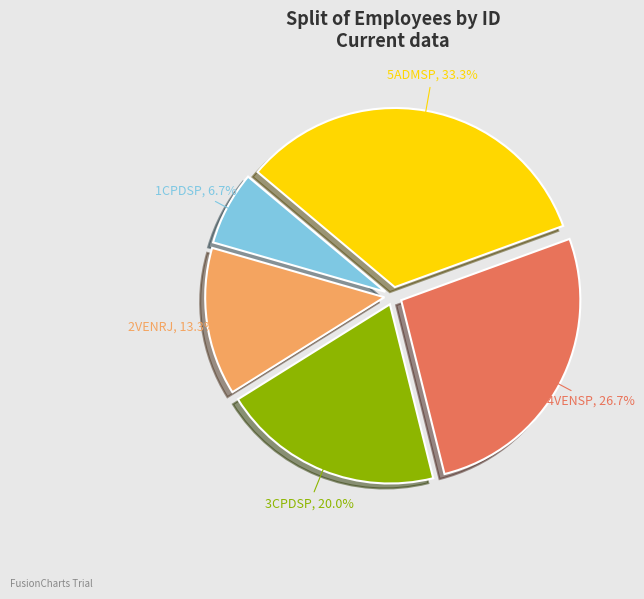

Is 1CPDSP the majority of the pie?

No